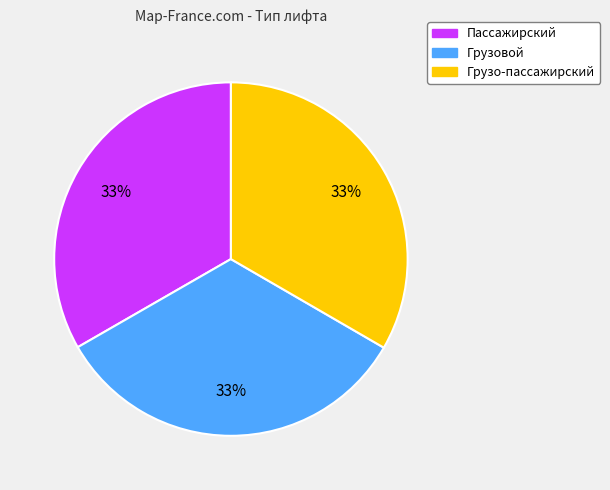

The Грузовой slice represents 22% of the pie. True or false?

False